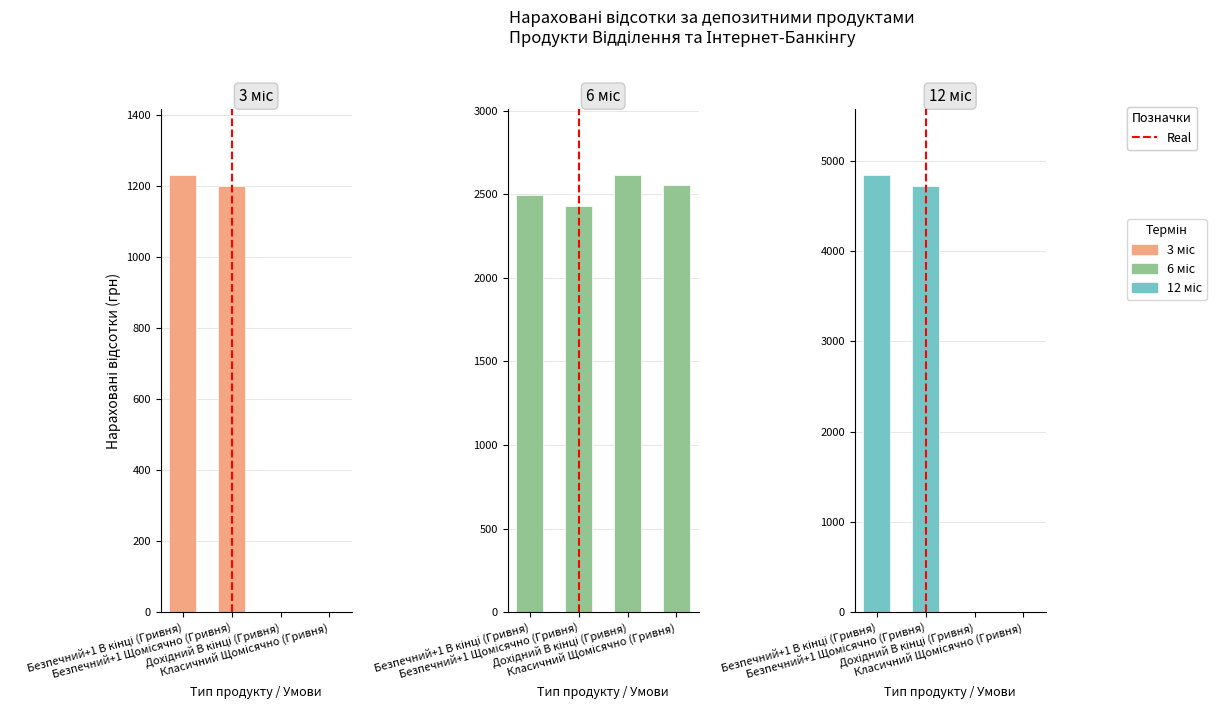

How many bars are there in total?

12